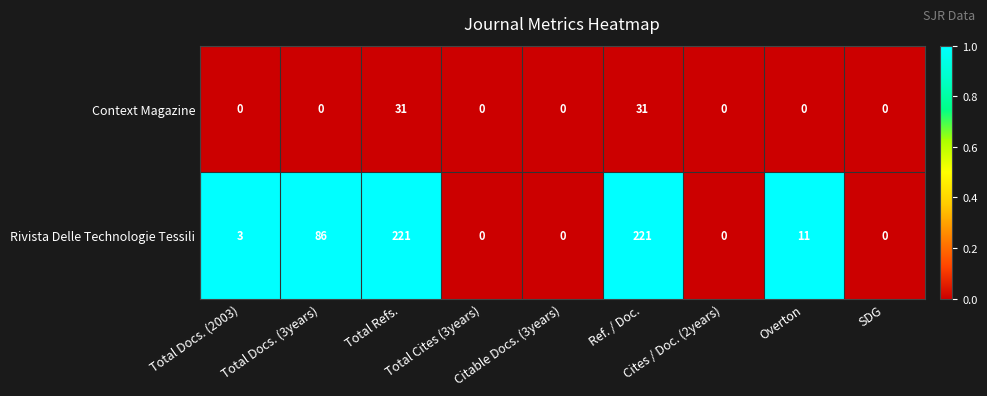

Which series has the largest total across all categories?

Rivista Delle Technologie Tessili